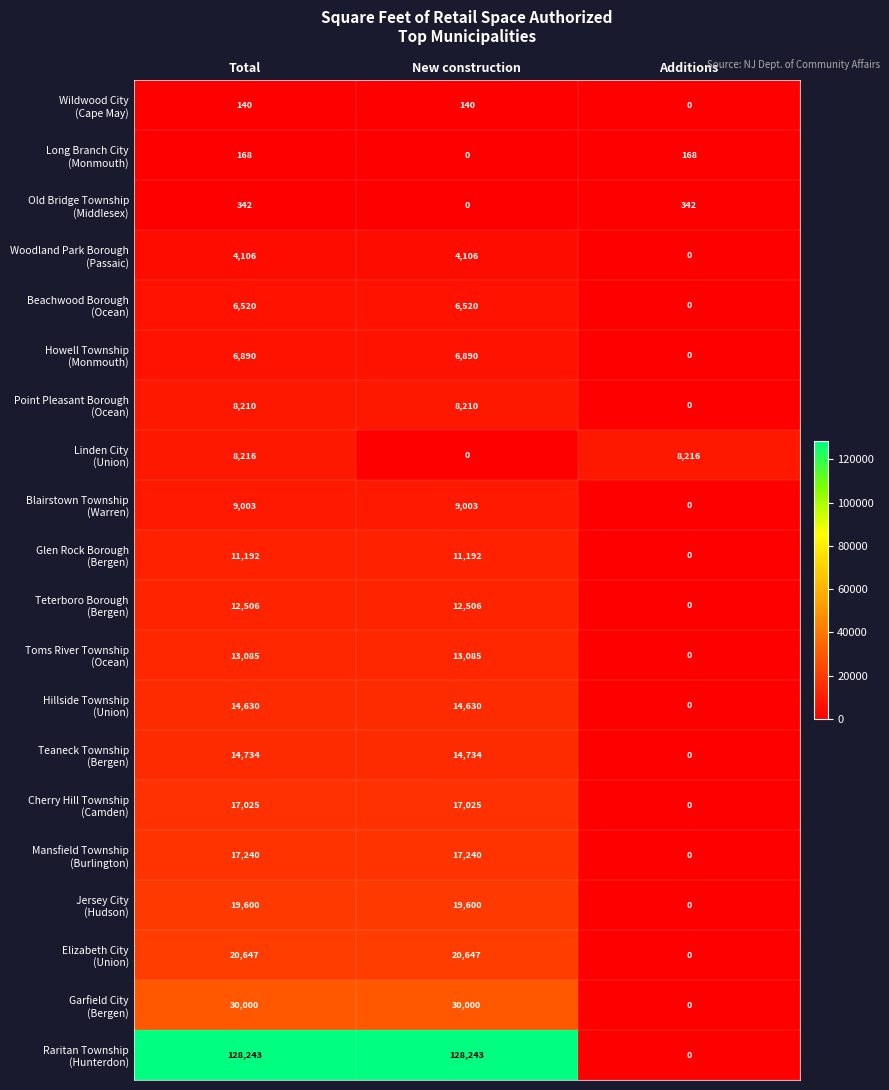

What is the spread (max minus min) of values at Additions?

8216